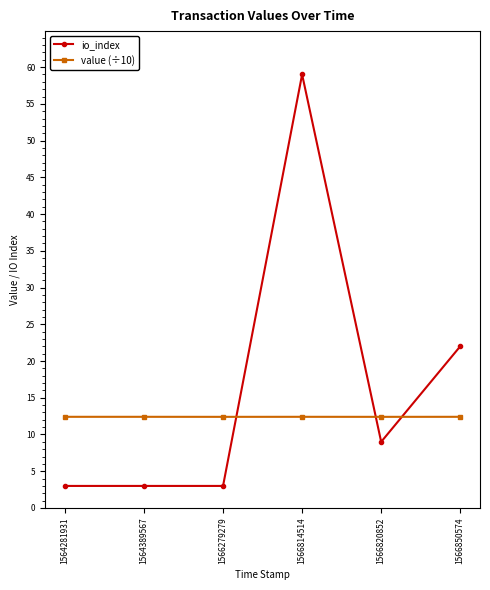

Reading left to right, list all the values displayed in this chart.

io_index: 1564281931=3.0	1564389567=3.0	1566279279=3.0	1566814514=59.0	1566820852=9.0	1566850574=22.0
value (÷10): 1564281931=12.4	1564389567=12.4	1566279279=12.4	1566814514=12.4	1566820852=12.4	1566850574=12.4